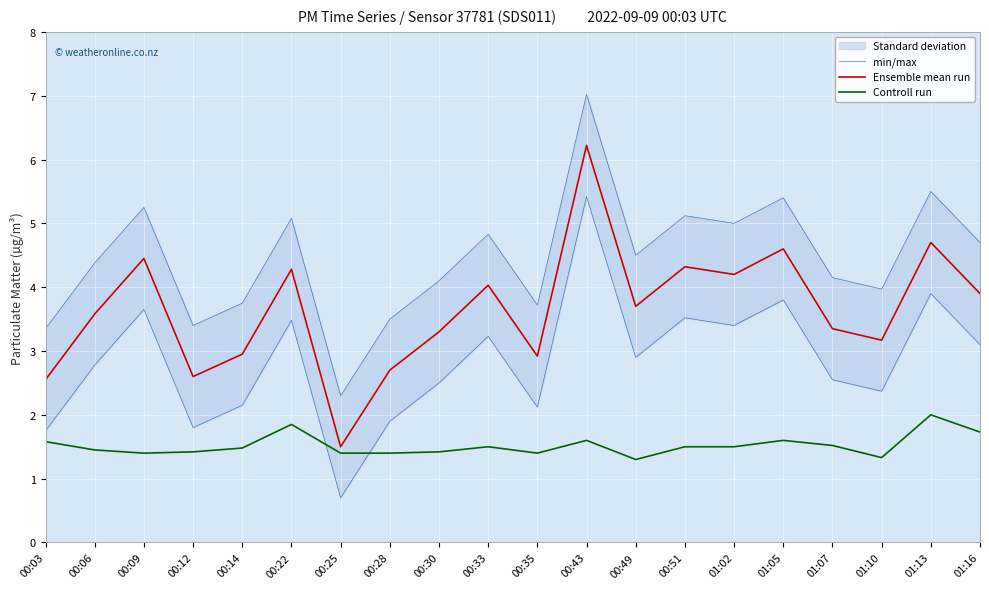

True or false: Ensemble mean run and min/max intersect in this chart.

False